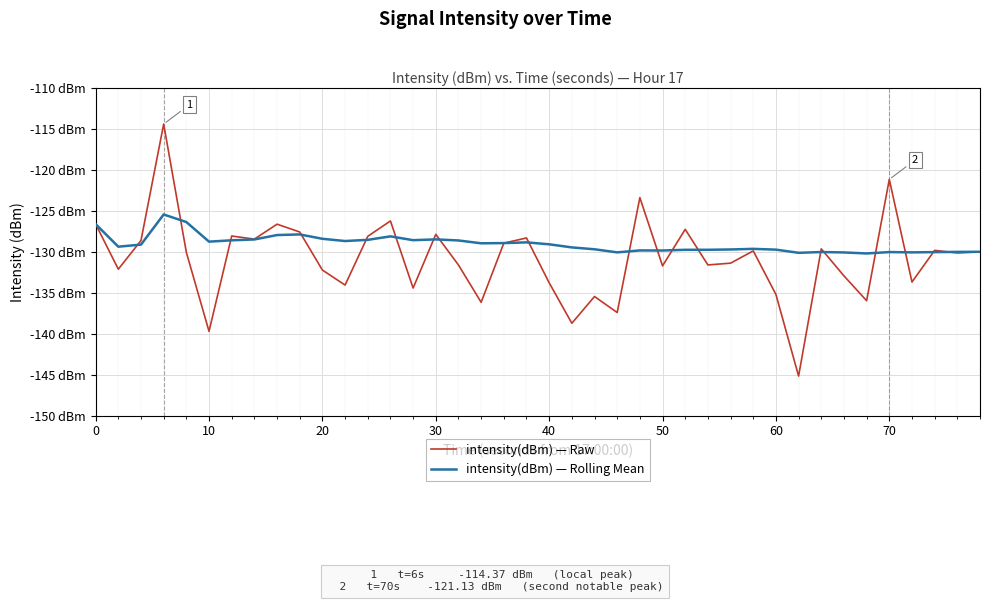

What is the value of the intensity(dBm) — Raw point at the 30th from the left?

-129.9